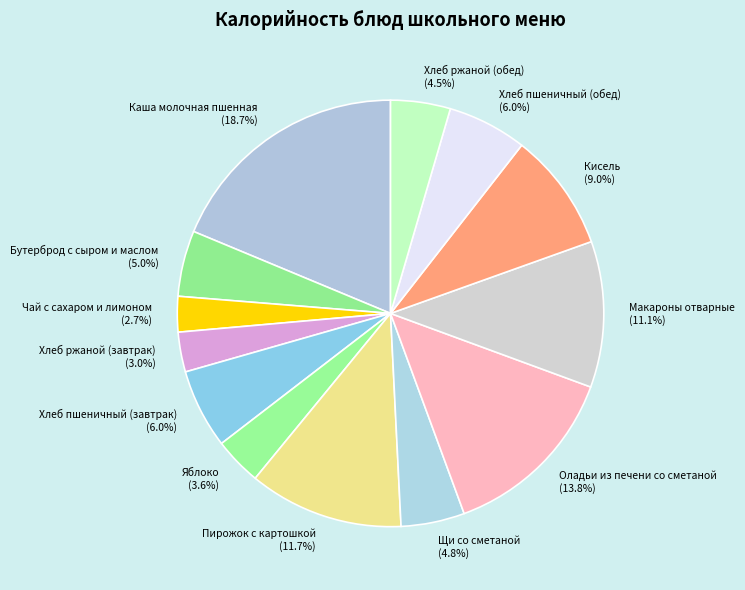

What percentage is the Хлеб пшеничный (обед) slice, to the nearest percent?

6%